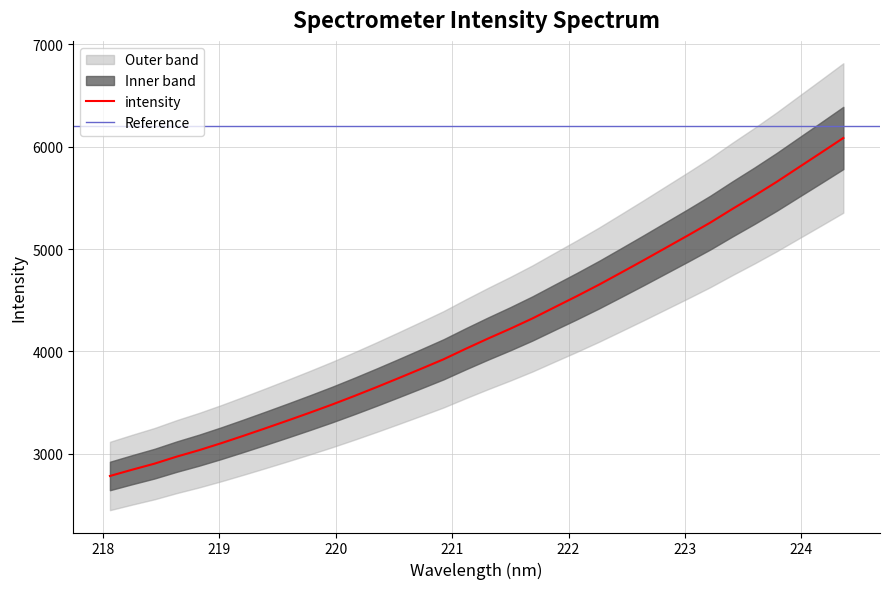

Is this an area chart (filled region under the line)?

No